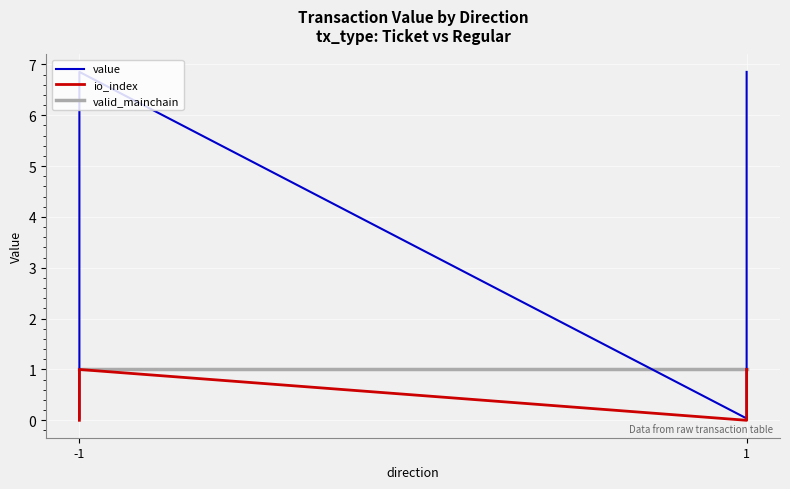

True or false: io_index and valid_mainchain intersect in this chart.

False